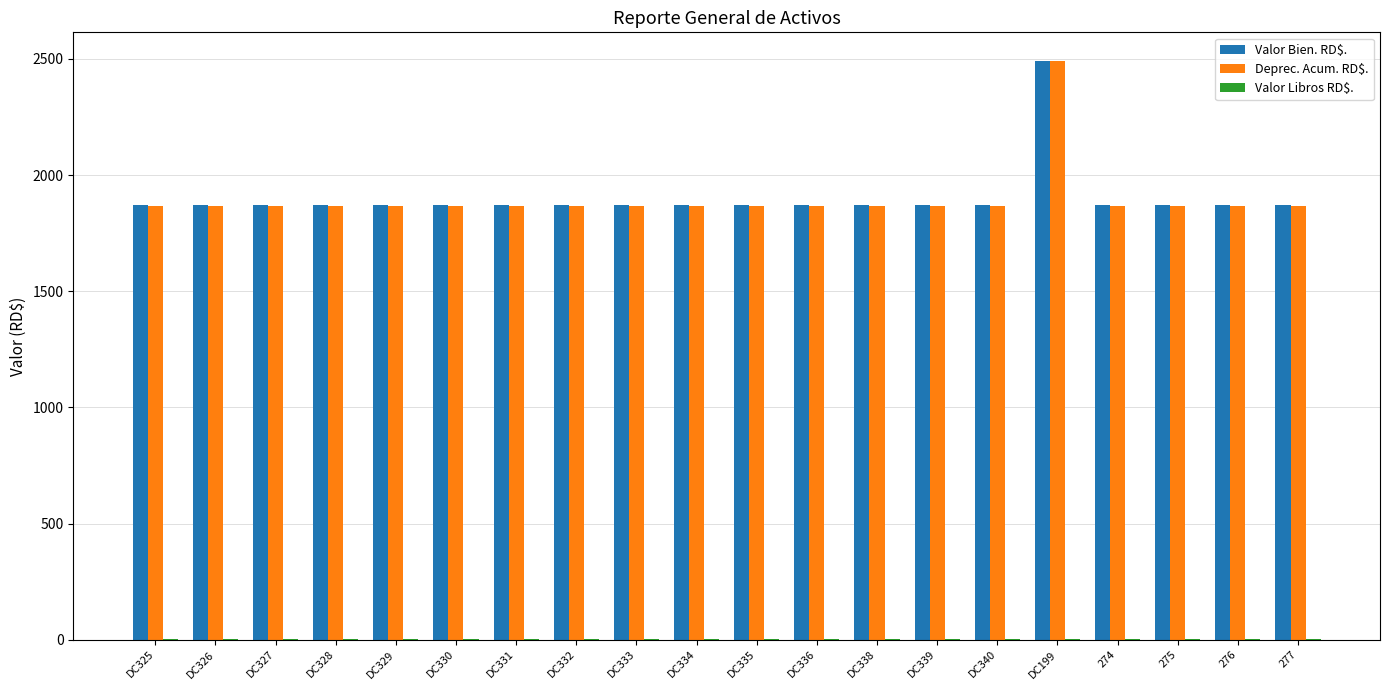

What is the maximum value for Deprec. Acum. RD$.?

2489